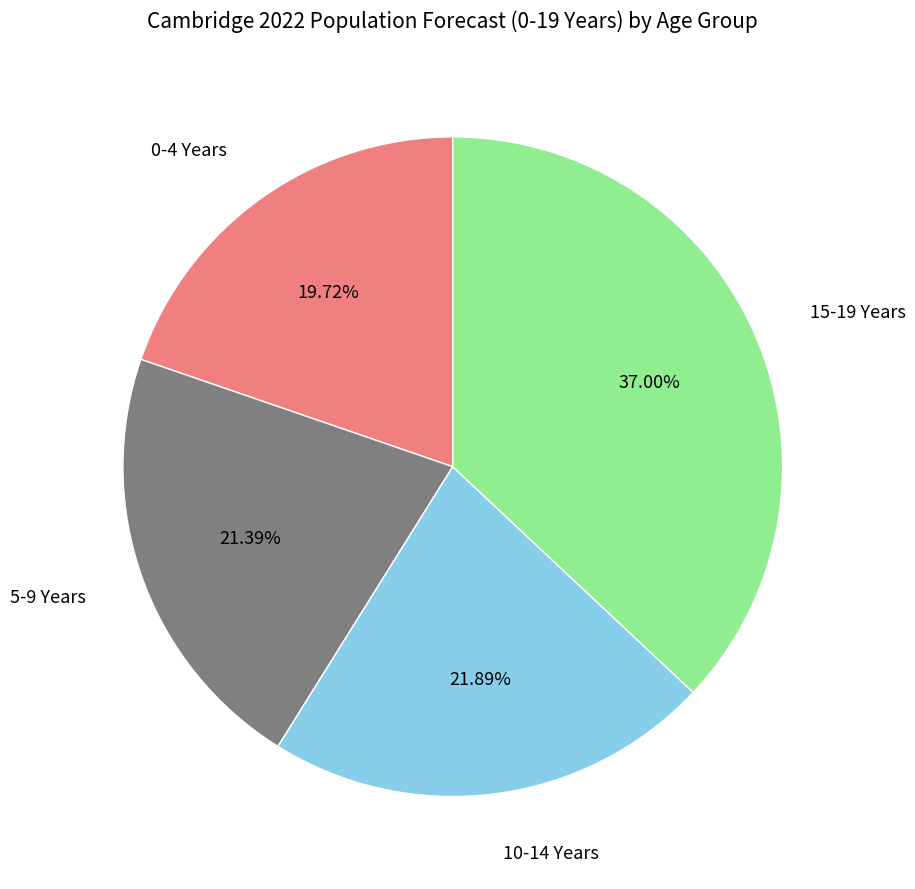

Is the sum of 15-19 Years and 0-4 Years greater than half?

Yes